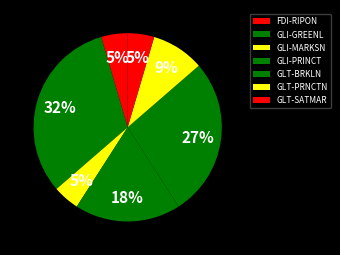

True or false: GLT-SATMAR accounts for 5% of the total.

True